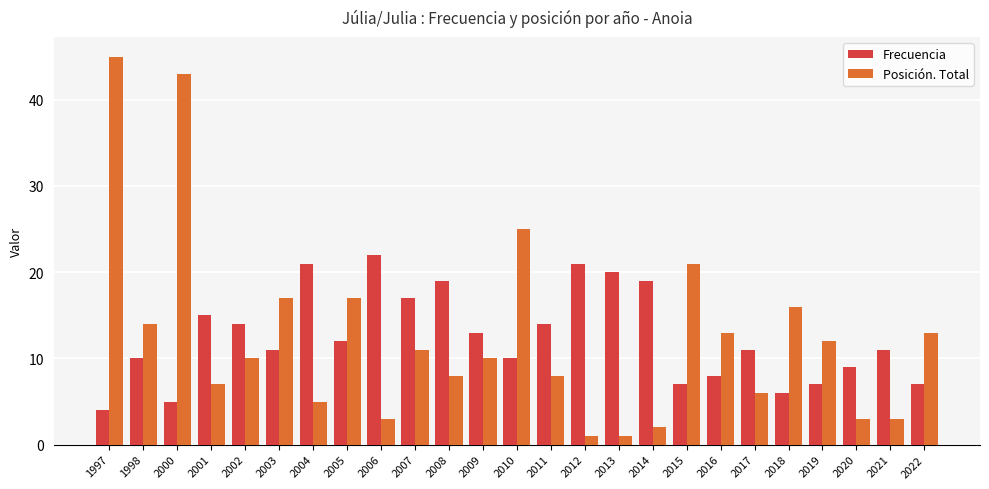

What is the difference between the maximum and minimum values in the Frecuencia series?

18